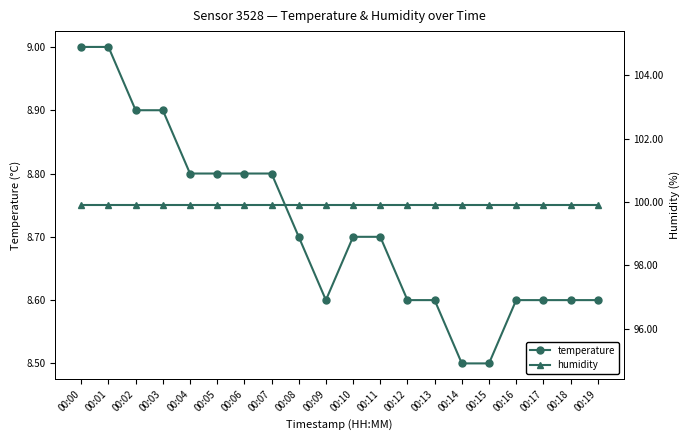

Rank the series at 00:01 from highest to lowest value.

humidity, temperature